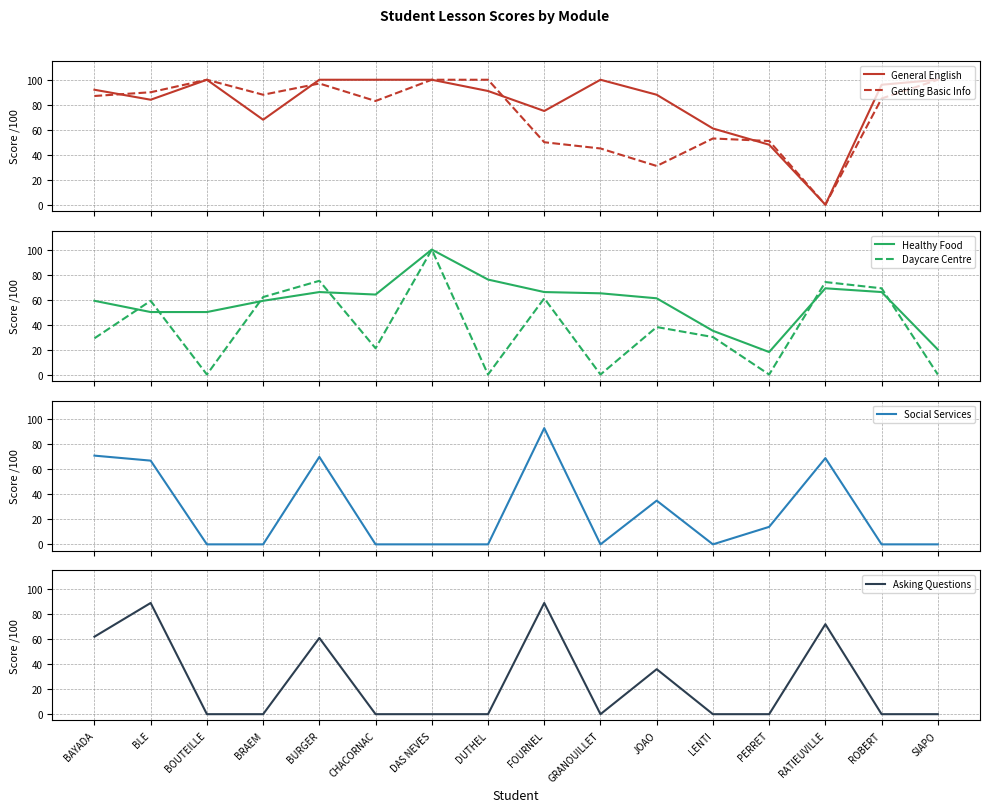

Reading left to right, transcribe all the data shown in this chart.

General English: BAYADA=92	BLE=84	BOUTEILLE=100	BRAEM=68	BURGER=100	CHACORNAC=100	DAS NEVES=100	DUTHEL=91	FOURNEL=75	GRANOUILLET=100	JOAO=88	LENTI=61	PERRET=48	RATIEUVILLE=0	ROBERT=96	SIAPO=100
Getting Basic Info: BAYADA=87	BLE=90	BOUTEILLE=100	BRAEM=88	BURGER=97	CHACORNAC=83	DAS NEVES=100	DUTHEL=100	FOURNEL=50	GRANOUILLET=45	JOAO=31	LENTI=53	PERRET=51	RATIEUVILLE=0	ROBERT=85	SIAPO=100
Healthy Food: BAYADA=59	BLE=50	BOUTEILLE=50	BRAEM=59	BURGER=66	CHACORNAC=64	DAS NEVES=100	DUTHEL=76	FOURNEL=66	GRANOUILLET=65	JOAO=61	LENTI=35	PERRET=18	RATIEUVILLE=69	ROBERT=66	SIAPO=20
Daycare Centre: BAYADA=29	BLE=59	BOUTEILLE=0	BRAEM=62	BURGER=75	CHACORNAC=21	DAS NEVES=100	DUTHEL=0	FOURNEL=61	GRANOUILLET=0	JOAO=38	LENTI=30	PERRET=0	RATIEUVILLE=74	ROBERT=69	SIAPO=0
Social Services: BAYADA=71	BLE=67	BOUTEILLE=0	BRAEM=0	BURGER=70	CHACORNAC=0	DAS NEVES=0	DUTHEL=0	FOURNEL=93	GRANOUILLET=0	JOAO=35	LENTI=0	PERRET=14	RATIEUVILLE=69	ROBERT=0	SIAPO=0
Asking Questions: BAYADA=62	BLE=89	BOUTEILLE=0	BRAEM=0	BURGER=61	CHACORNAC=0	DAS NEVES=0	DUTHEL=0	FOURNEL=89	GRANOUILLET=0	JOAO=36	LENTI=0	PERRET=0	RATIEUVILLE=72	ROBERT=0	SIAPO=0